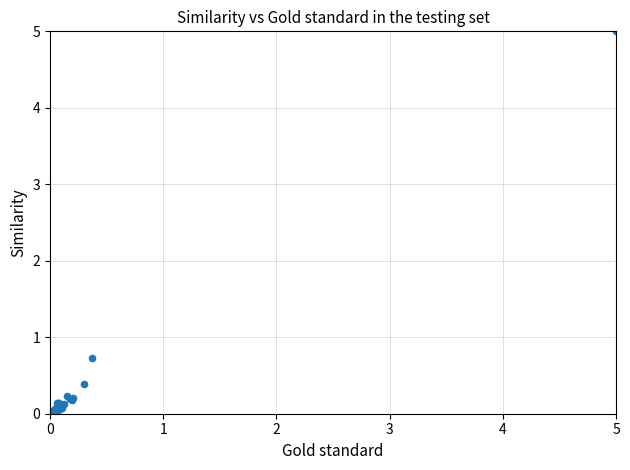

What Y value in the scatter plot is closest to 2?

0.7